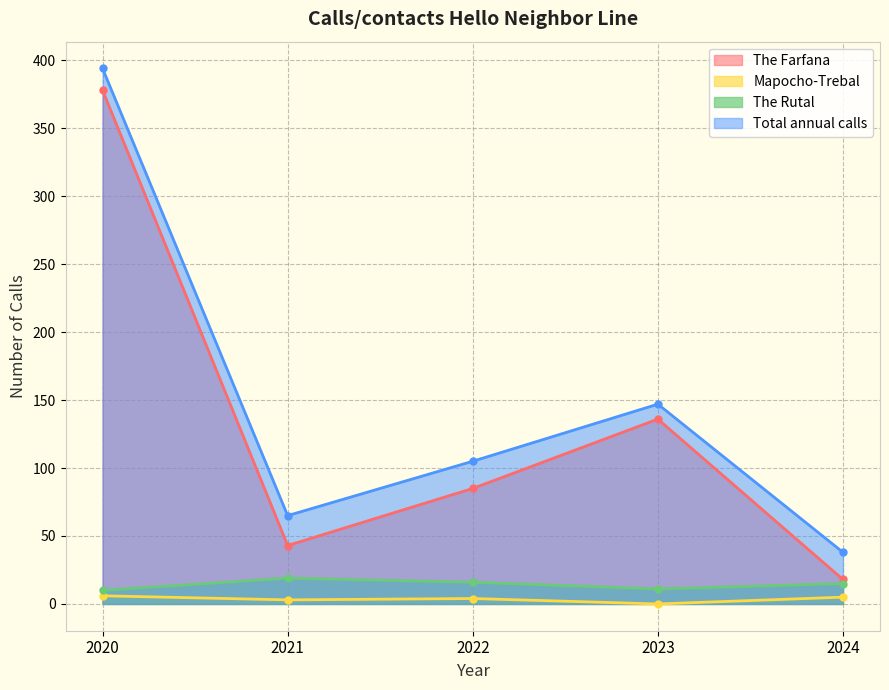

What are all the series names shown in the legend?

The Farfana, Mapocho-Trebal, The Rutal, Total annual calls